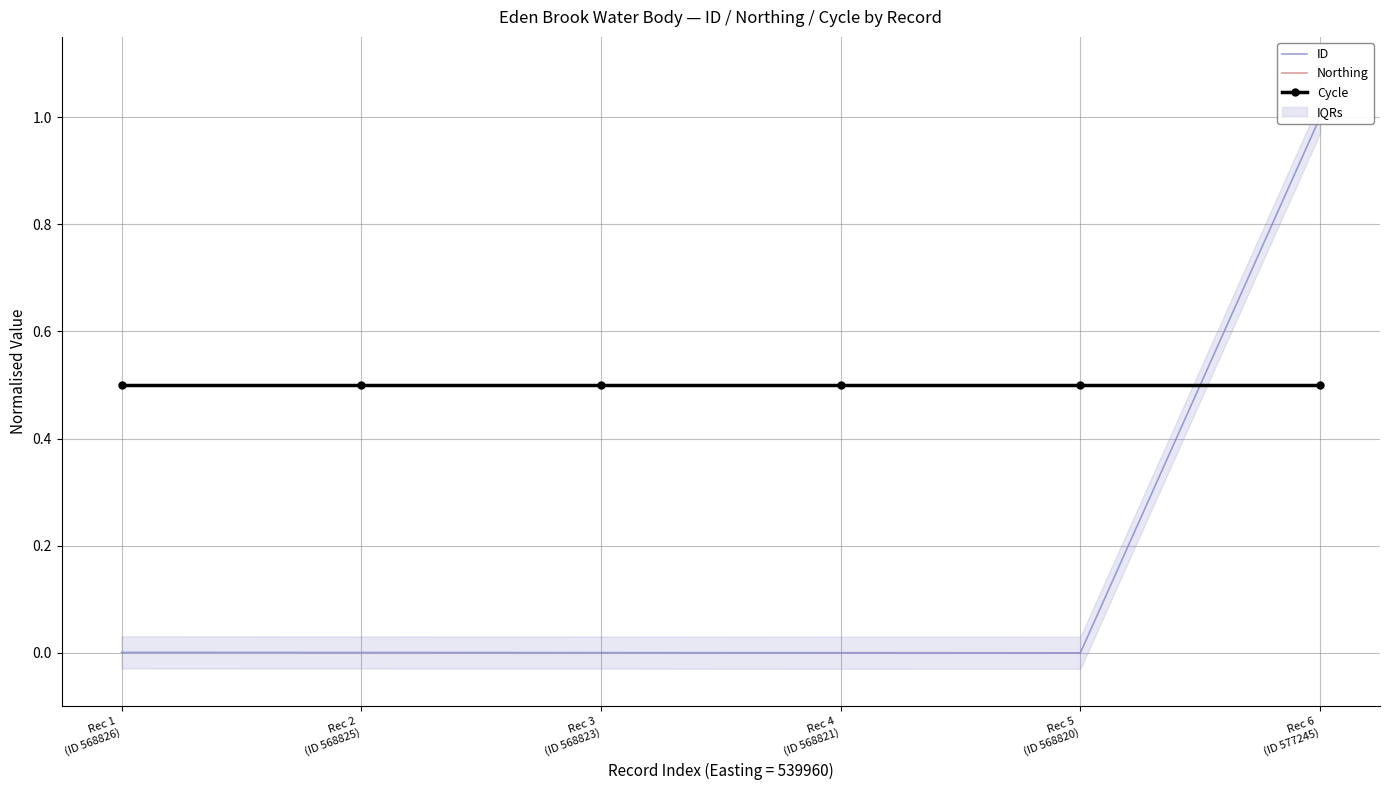

At which label is Cycle closest to 0?

Rec 1
(ID 568826)